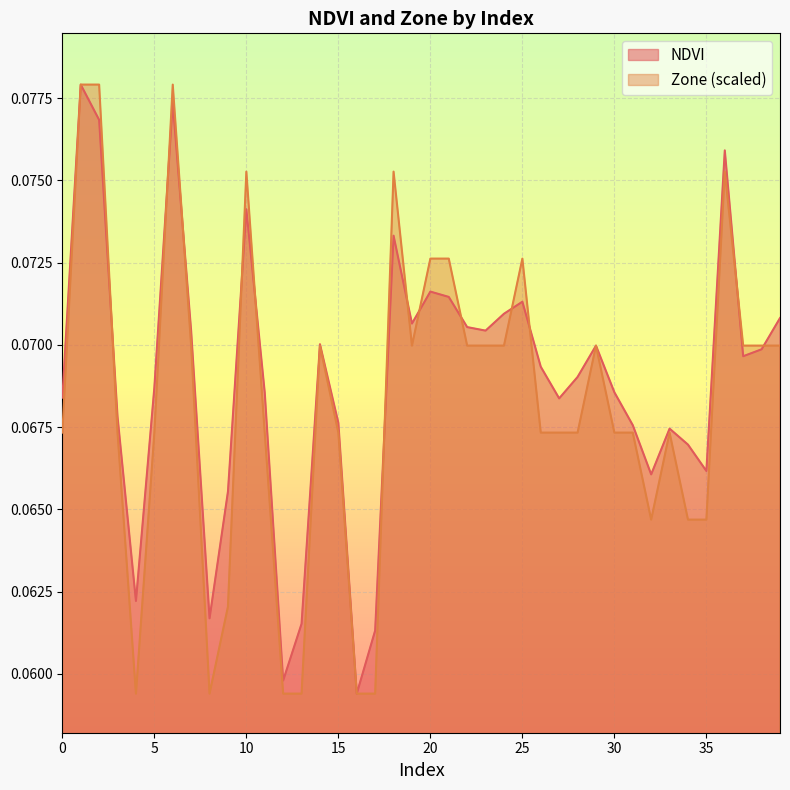

Rank the categories by NDVI value from lowest to highest.

16, 12, 17, 13, 8, 4, 9, 32, 35, 34, 33, 31, 15, 3, 27, 0, 11, 30, 5, 28, 26, 37, 38, 29, 14, 7, 23, 22, 19, 39, 24, 25, 21, 20, 18, 10, 36, 2, 6, 1